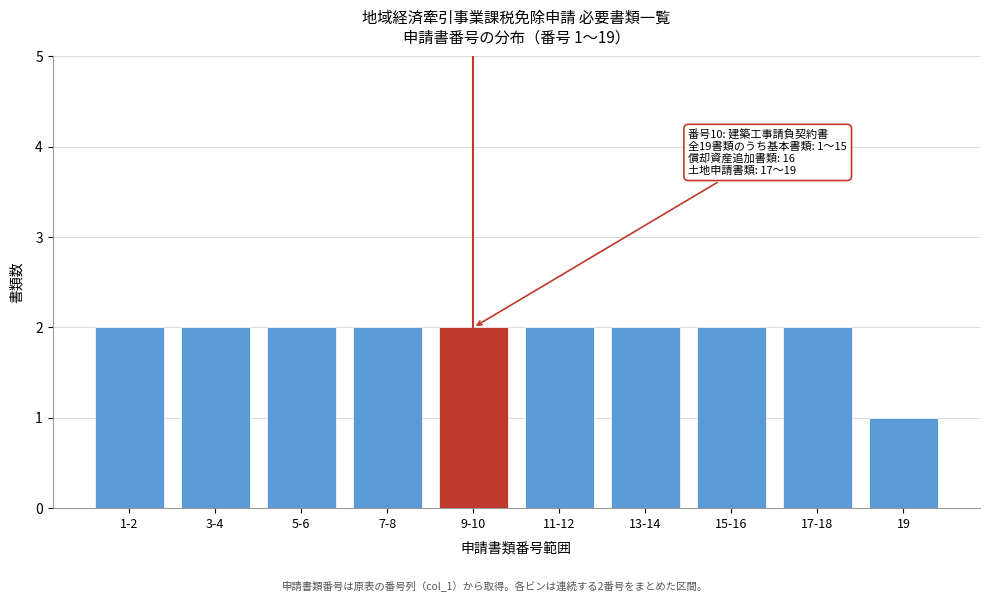

Reading right to left, what are all the values shown in this chart?

1	2	2	2	2	2	2	2	2	2